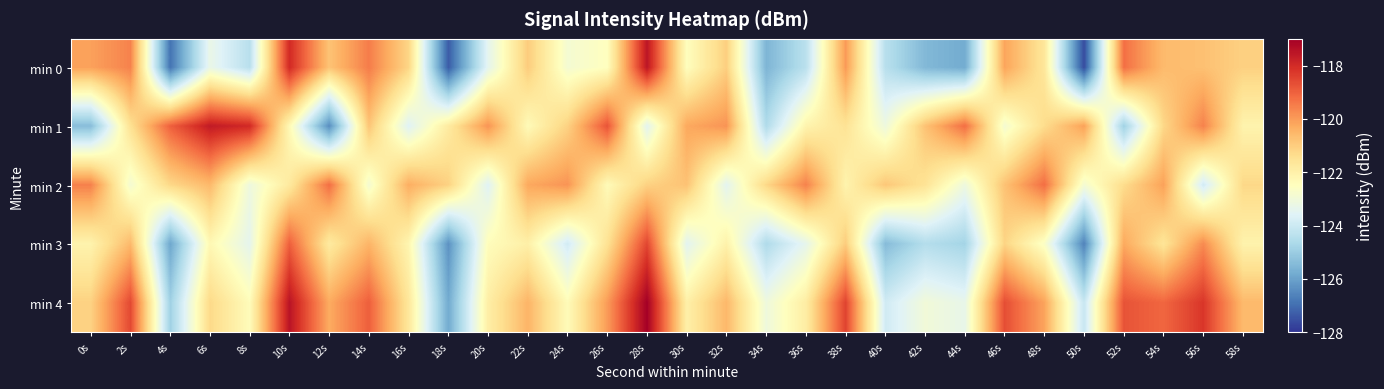

Which series has the largest range (max minus min)?

min 0